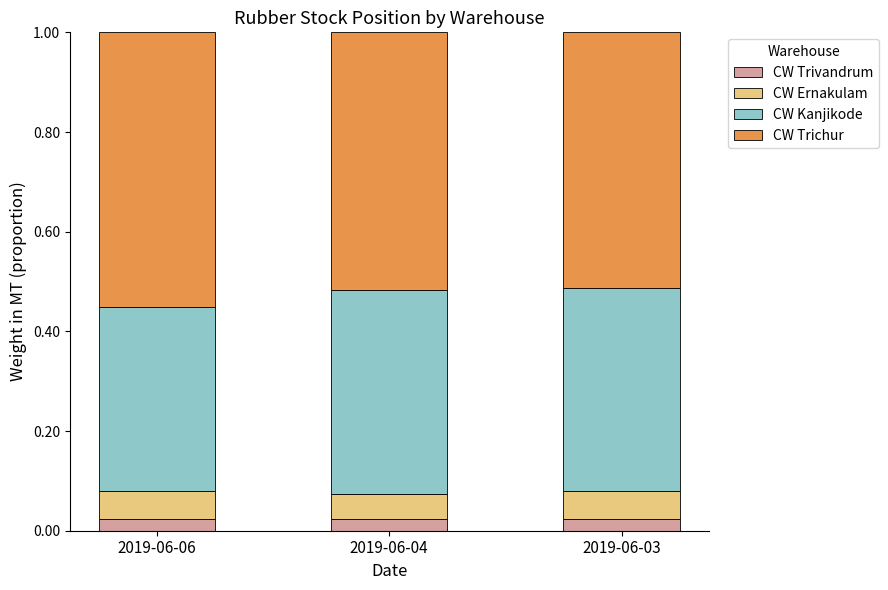

What is the total value across all series at 2019-06-06?

1.0